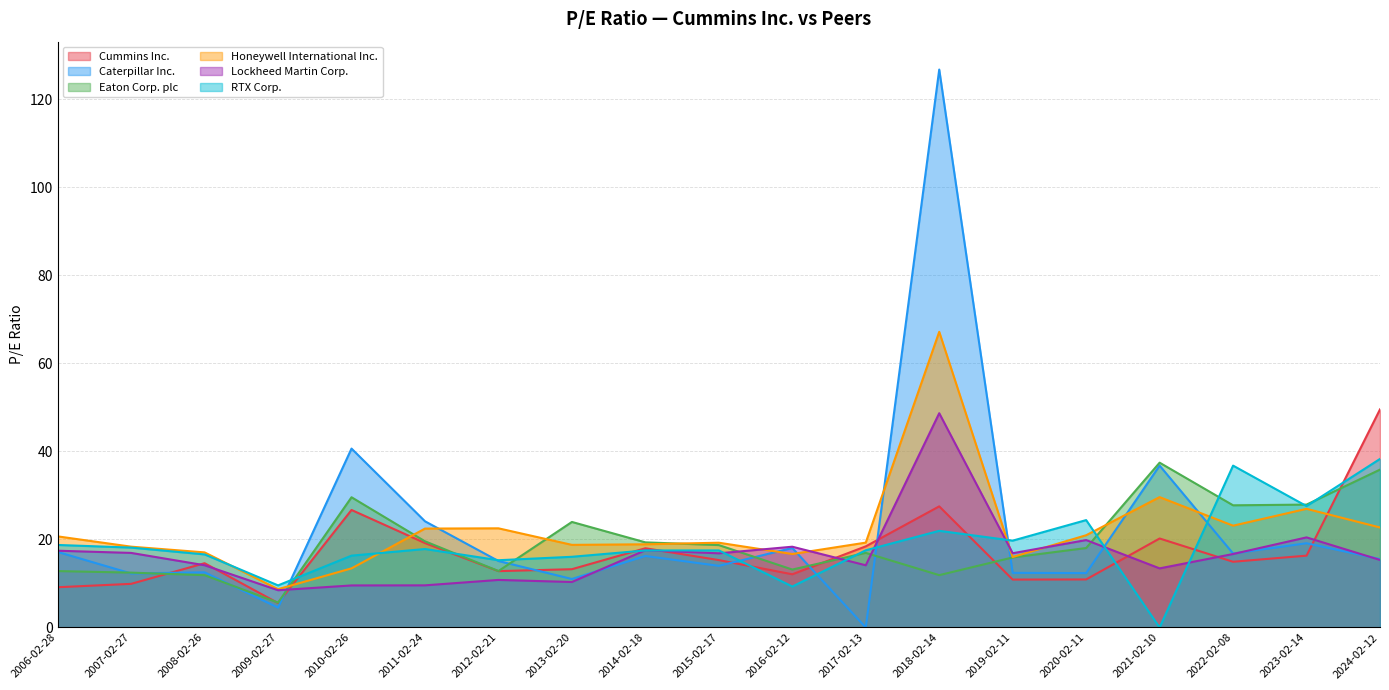

True or false: Caterpillar Inc. has more than 1 interior local peaks.

True